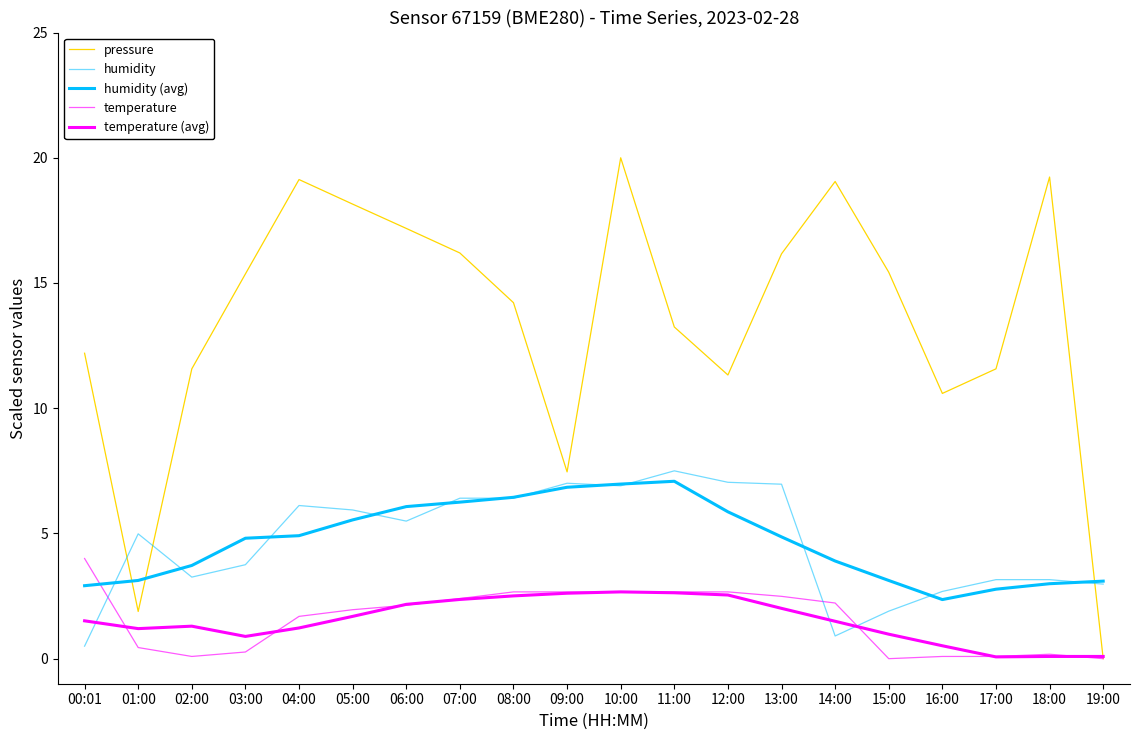

How many data points in humidity are above 5?

10